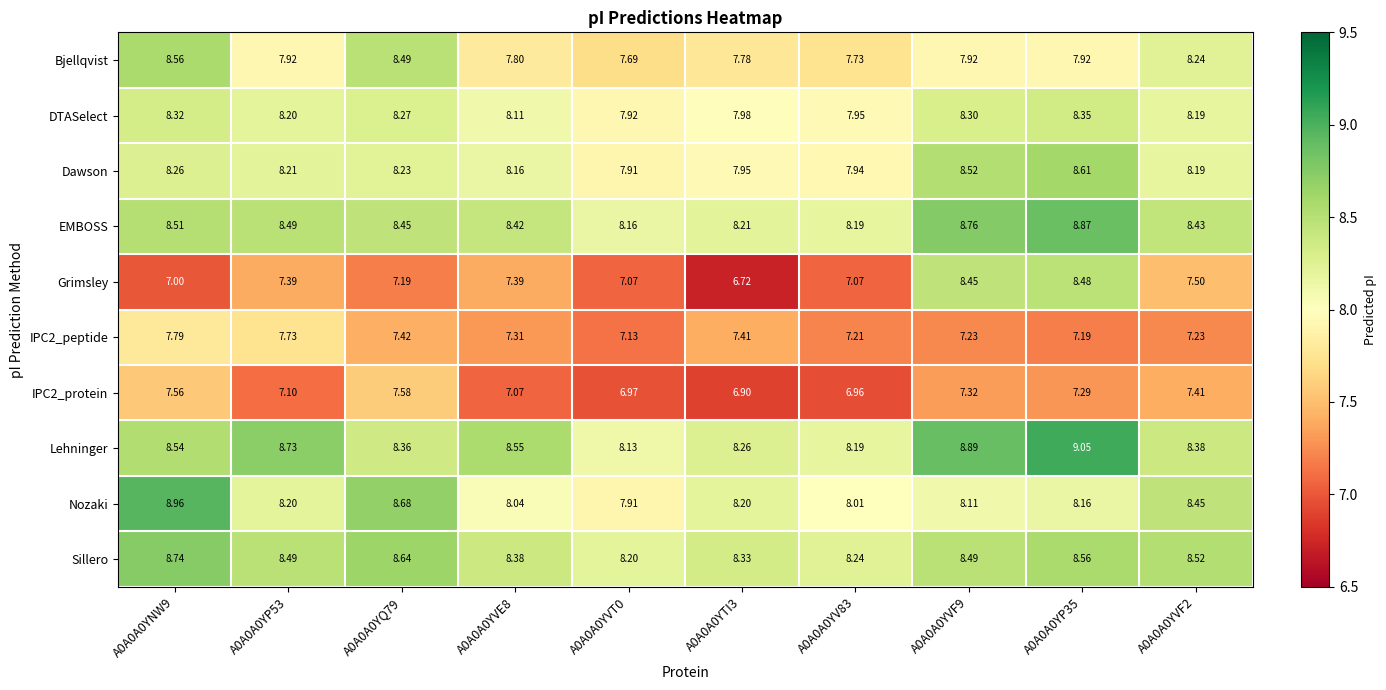

How many categories are shown in the chart?

10